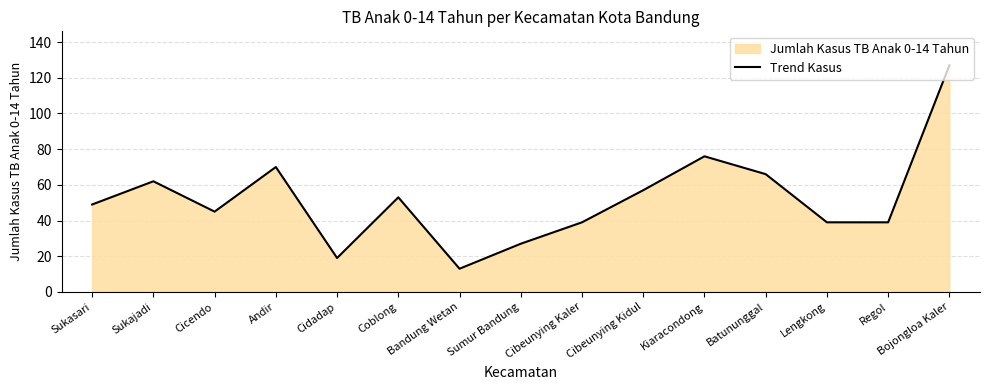

How many distinct data groups are displayed?

1